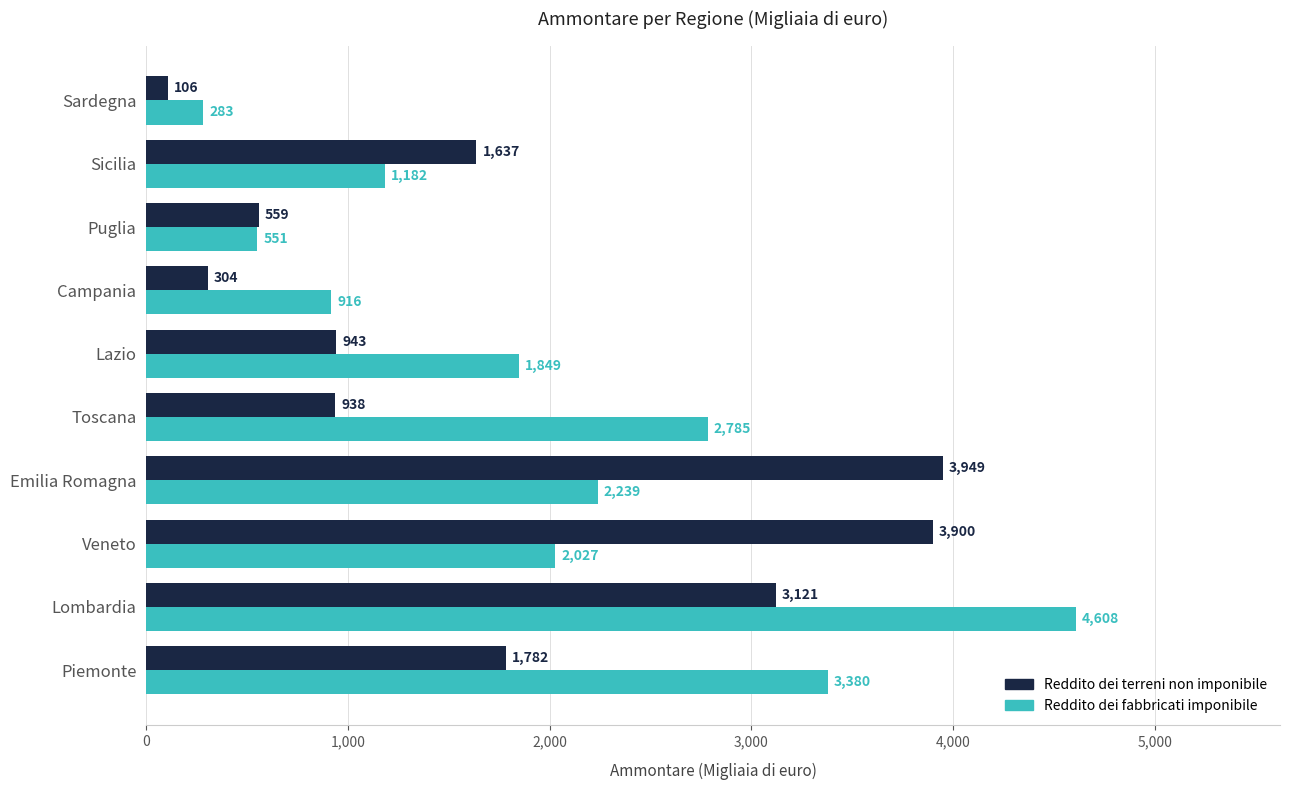

What is the difference between the maximum and minimum values in the Reddito dei terreni non imponibile series?

3843